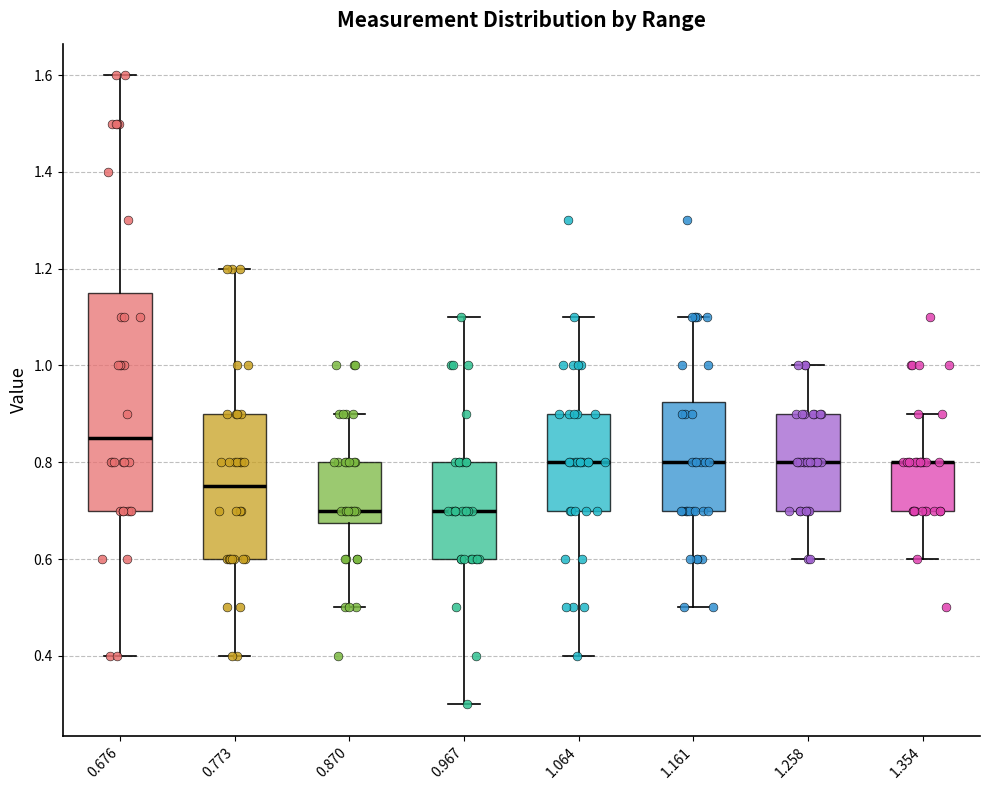

Reading left to right, read every box against the y-axis: the position of its median line, the range the box covers, and the ends of its whiskers. The values are not printed on the chart, so give them approximately, as read against the axis.

0.676: median 0.86, box 0.70 to 1.16, whiskers 0.40 to 1.60
0.773: median 0.76, box 0.60 to 0.90, whiskers 0.40 to 1.20
0.870: median 0.70, box 0.68 to 0.80, whiskers 0.50 to 0.90
0.967: median 0.70, box 0.60 to 0.80, whiskers 0.30 to 1.10
1.064: median 0.80, box 0.70 to 0.90, whiskers 0.40 to 1.10
1.161: median 0.80, box 0.70 to 0.92, whiskers 0.50 to 1.10
1.258: median 0.80, box 0.70 to 0.90, whiskers 0.60 to 1.00
1.354: median 0.80 (drawn on the box's upper edge), box 0.70 to 0.80, whiskers 0.60 to 0.90